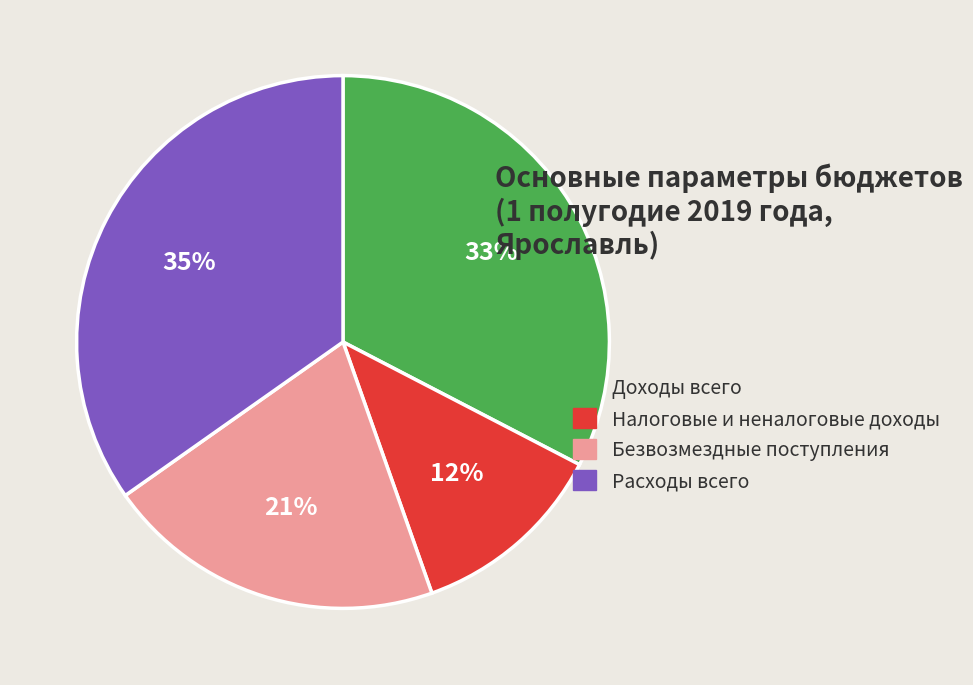

Is it true that Безвозмездные поступления is 27% of the pie?

False